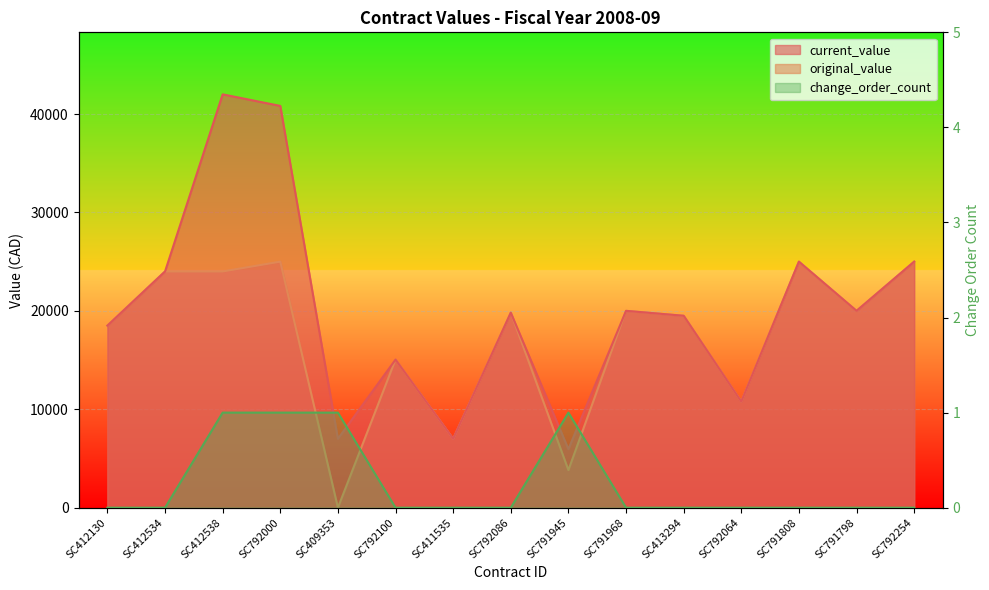

How many distinct data groups are displayed?

3